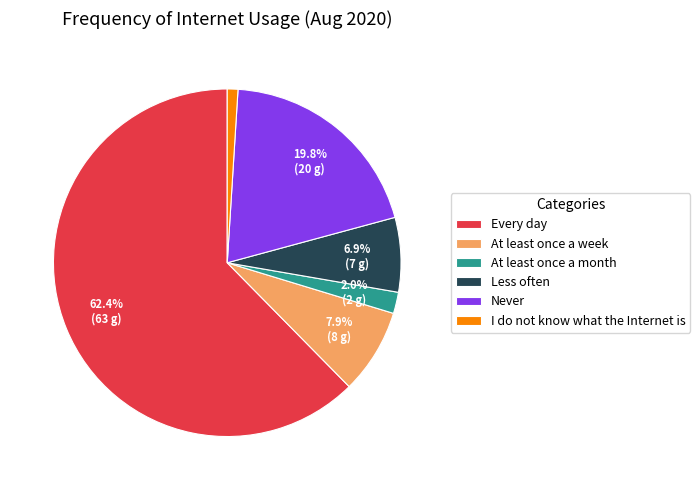

Which slice represents more than half of the pie?

Every day